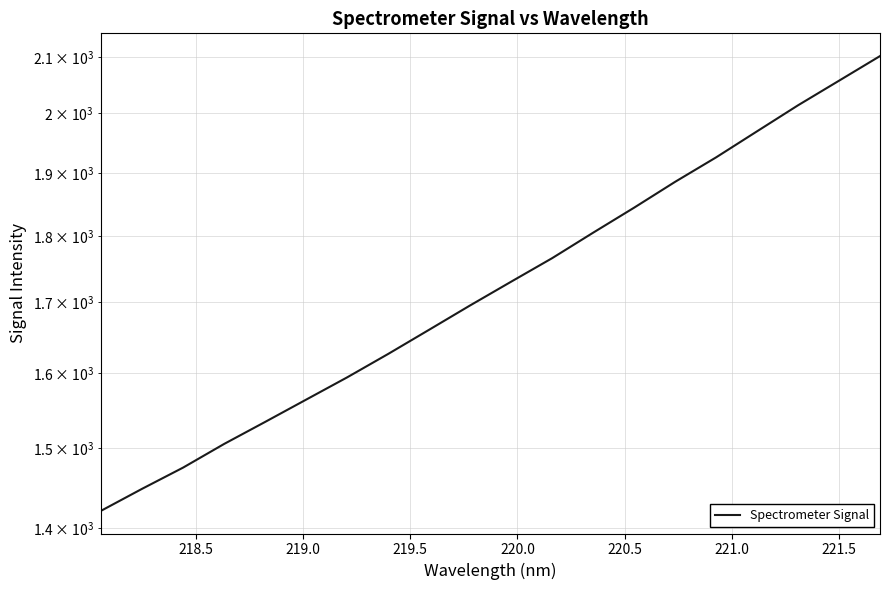

Is this an area chart (filled region under the line)?

No